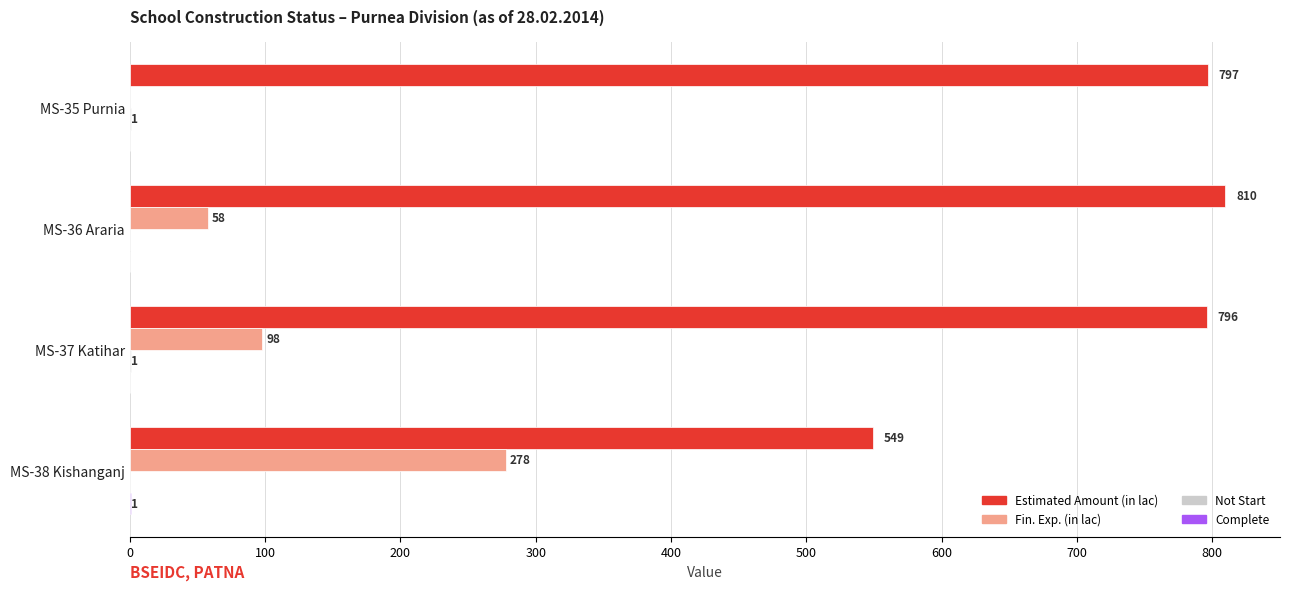

How many positive values does the Fin. Exp. (in lac) series have?

3